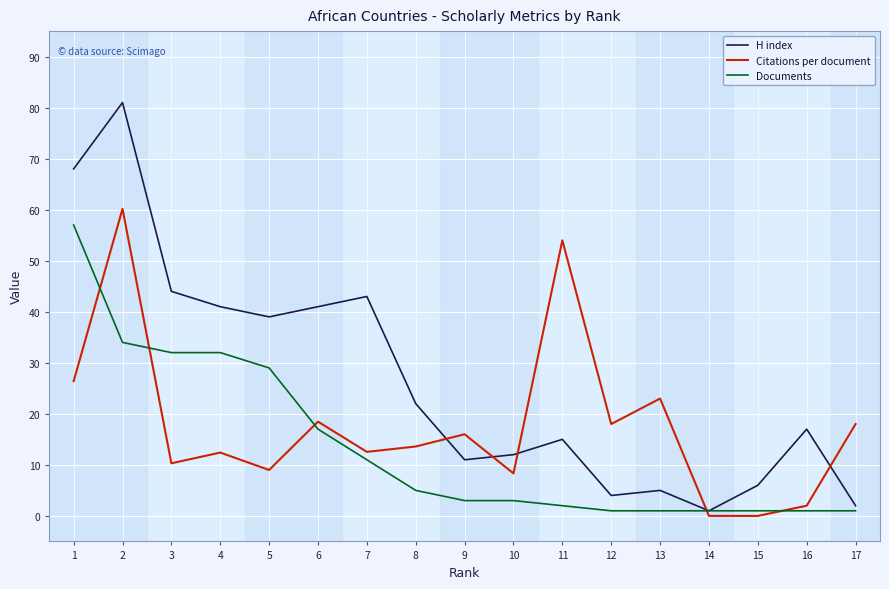

True or false: Citations per document has a value of 96.1 at 2.

False